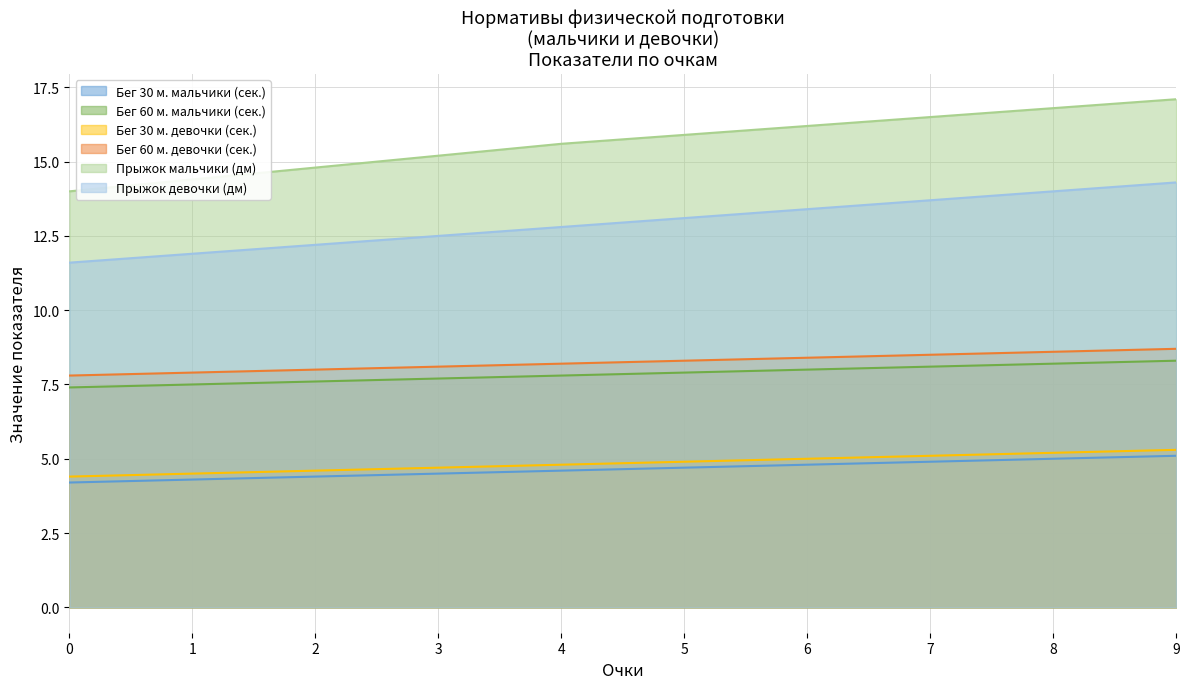

How many values in the Прыжок мальчики (дм) series are below 15?

3